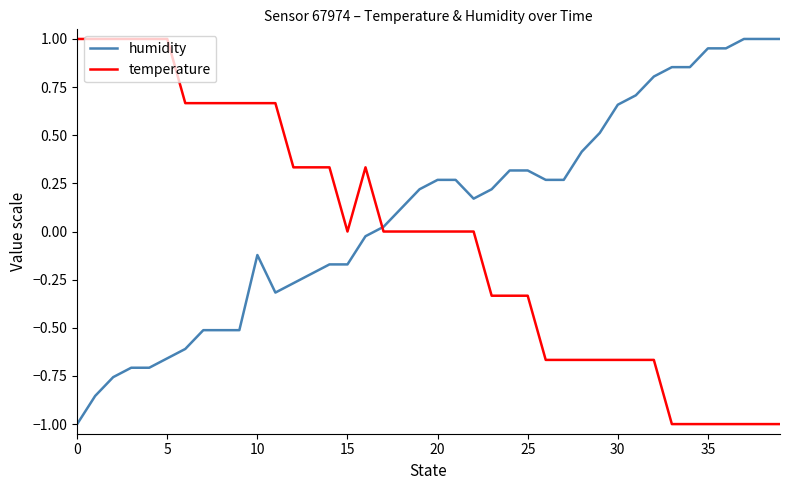

List the series in order of their overall mean, highest first.

humidity, temperature